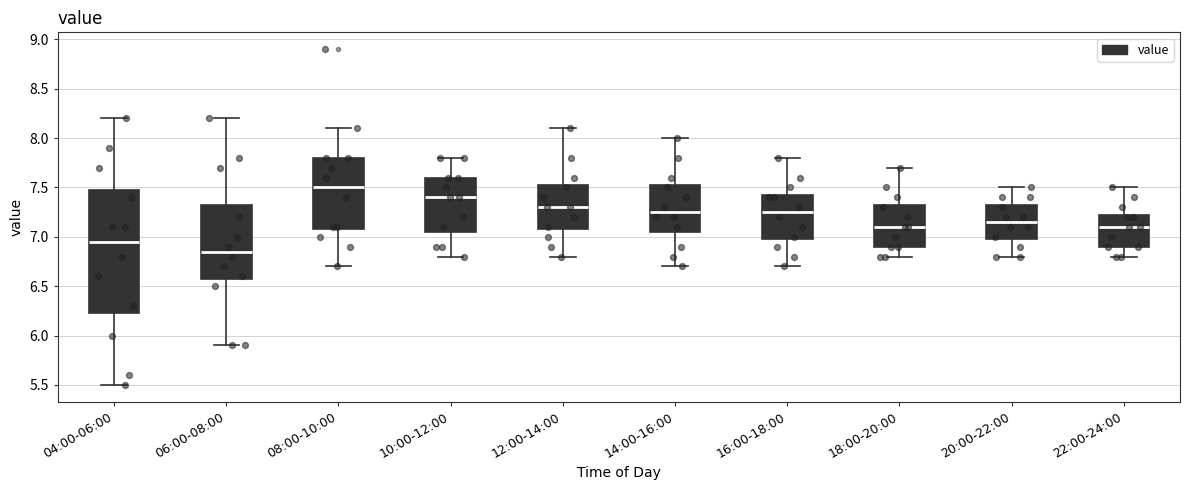

Comparing the boxes themselves (not the whiskers), which one is the tallest?

04:00-06:00